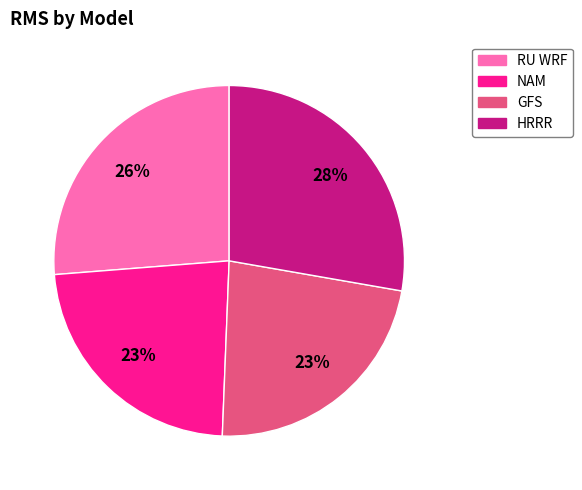

What is the largest slice in the pie chart?

HRRR